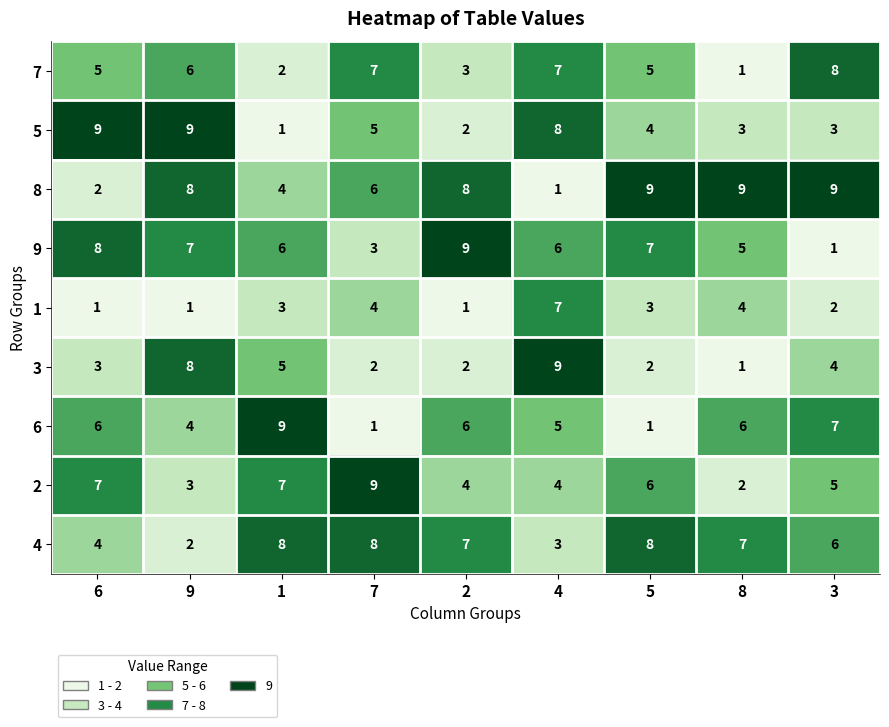

Count the 7 values in the range 3 to 7.

6